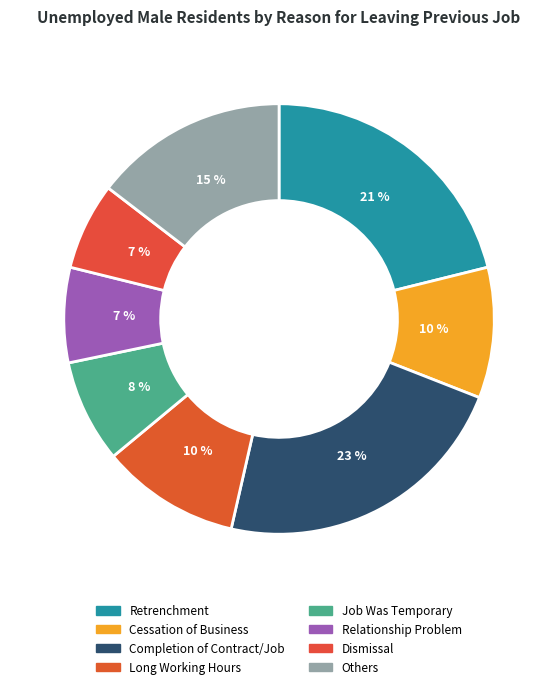

Combined, what portion of the pie is Relationship Problem and Long Working Hours?

17.6%